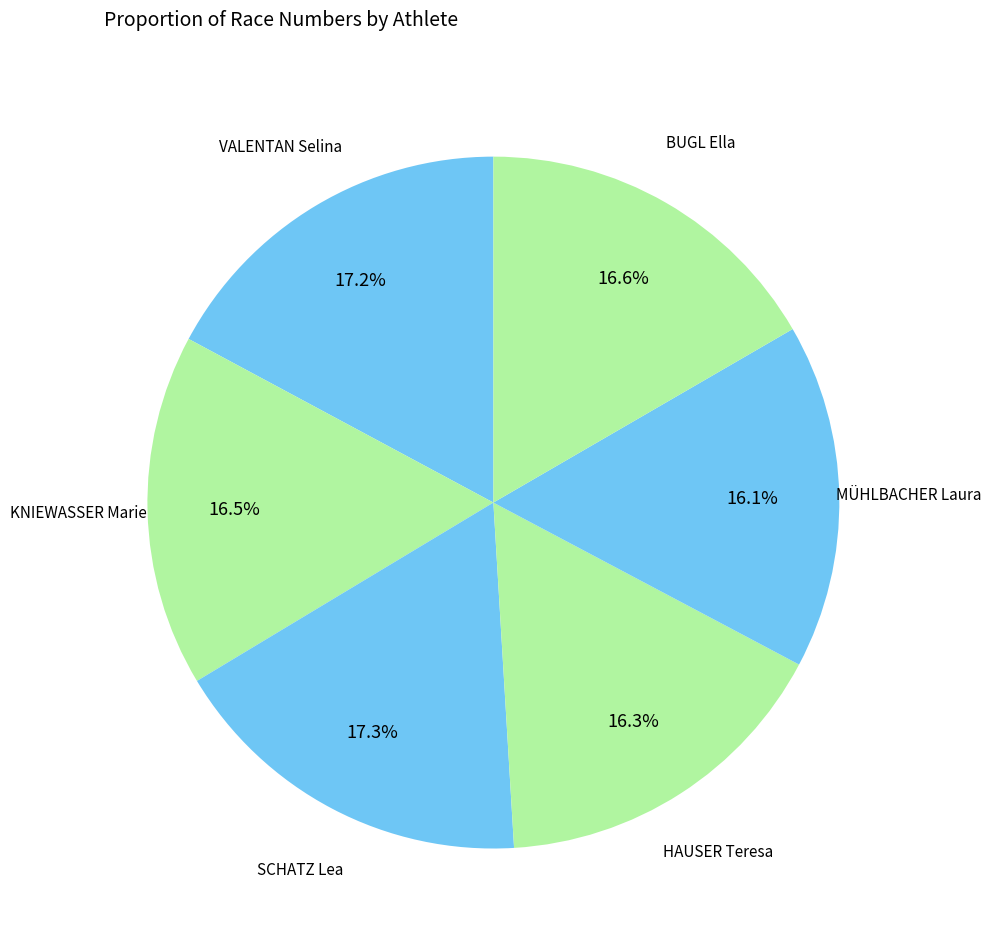

Which slice is the smallest?

MÜHLBACHER Laura